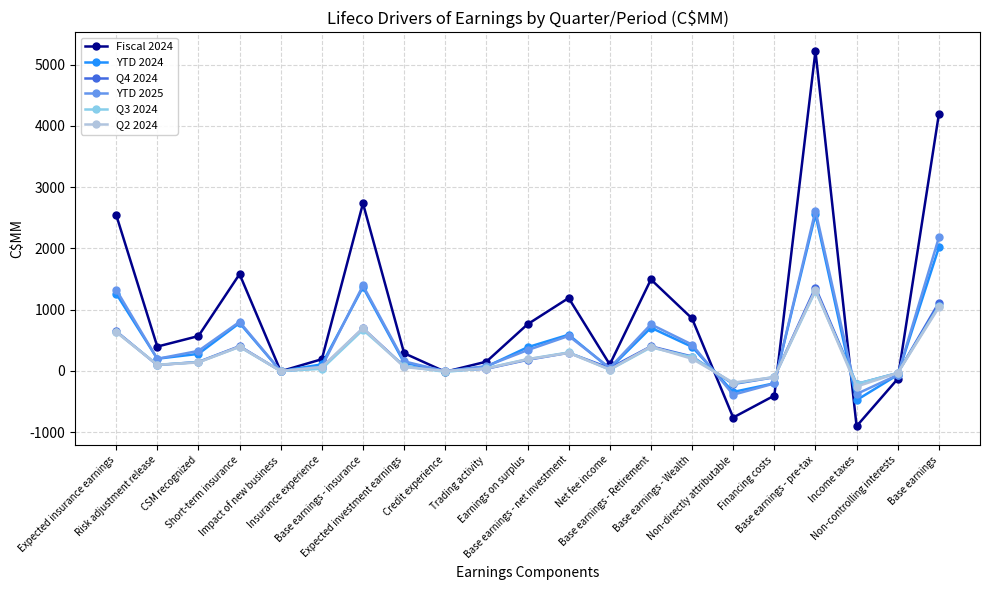

What is the value of the Q2 2024 point at the 19th from the left?

-255